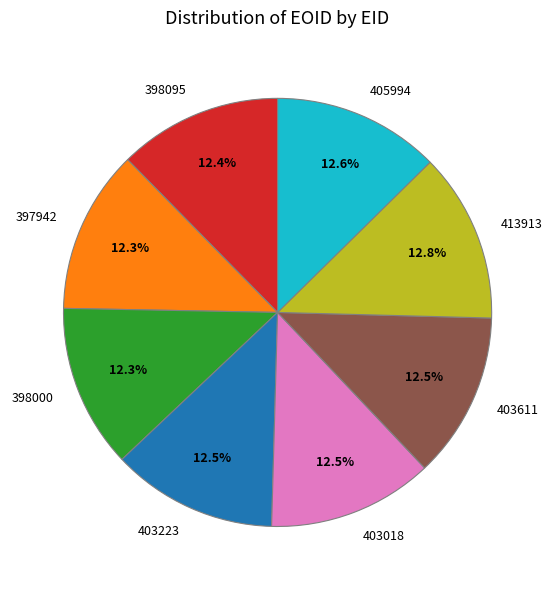

What percentage do 397942 and 398095 together represent?

24.7%